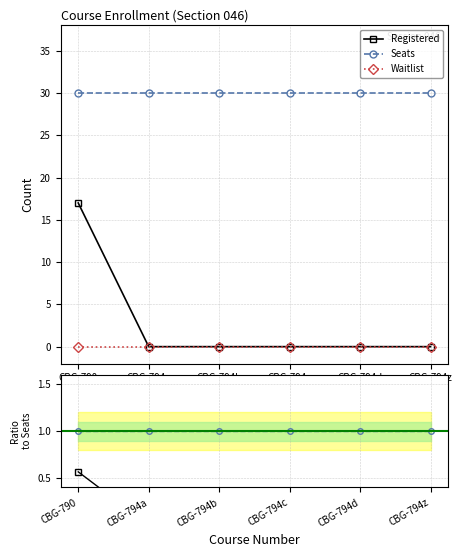

How many lines are shown in the chart?

3